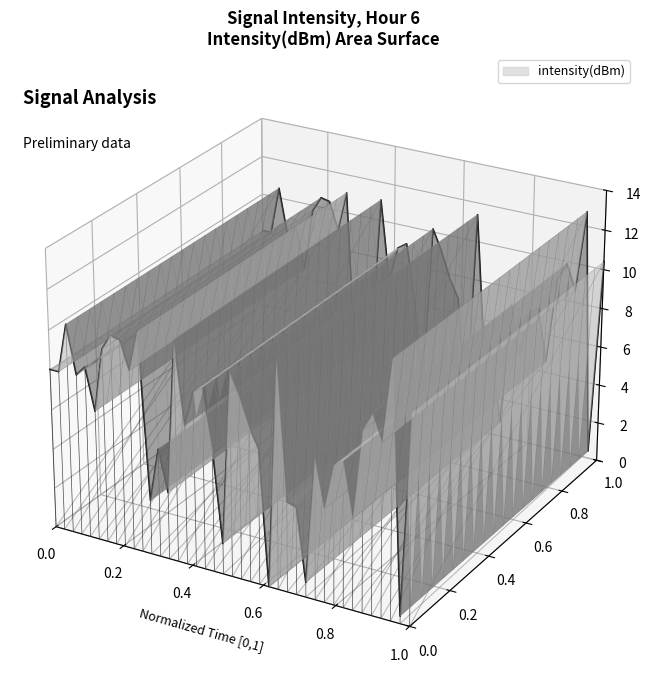

How many values are between 0 and 1?

1